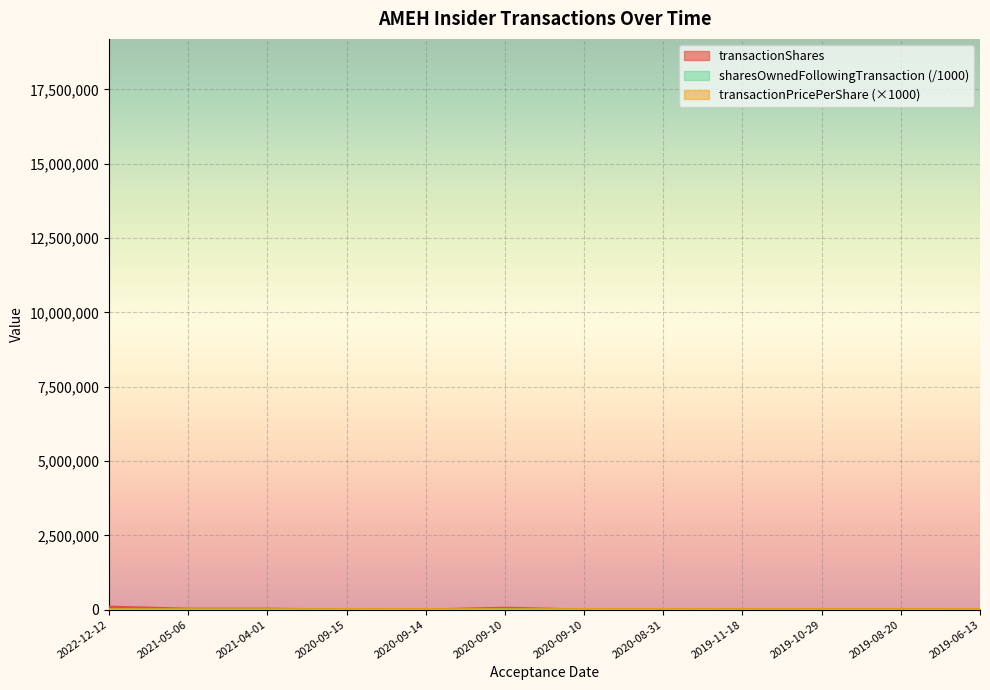

Reading right to left, what are all the values shown in this chart?

transactionShares: 2019-06-13=6996.0	2019-08-20=6000.0	2019-10-29=5000.0	2019-11-18=10000.0	2020-08-31=5000.0	2020-09-10=5000.0	2020-09-10=63512.0	2020-09-14=5000.0	2020-09-15=6000.0	2021-04-01=31756.0	2021-05-06=31756.0	2022-12-12=100032.0
transactionPricePerShare: 2019-06-13=14498.9	2019-08-20=16010.0	2019-10-29=15550.0	2019-11-18=14670.0	2020-08-31=18340.0	2020-09-10=17600.0	2020-09-10=9000.0	2020-09-14=17600.0	2020-09-15=17228.7	2021-04-01=10000.0	2021-05-06=10000.0	2022-12-12=10485.7
sharesOwnedFollowingTransaction: 2019-06-13=1657.7	2019-08-20=1663.7	2019-10-29=1727.6	2019-11-18=1737.6	2020-08-31=19094.1	2020-09-10=19193.8	2020-09-10=19193.8	2020-09-14=38.0	2020-09-15=19199.8	2021-04-01=12843.2	2021-05-06=13045.7	2022-12-12=11384.9